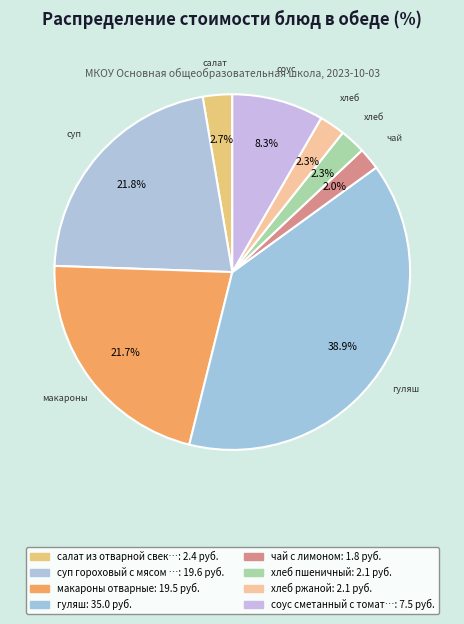

How many segments does this pie chart have?

8